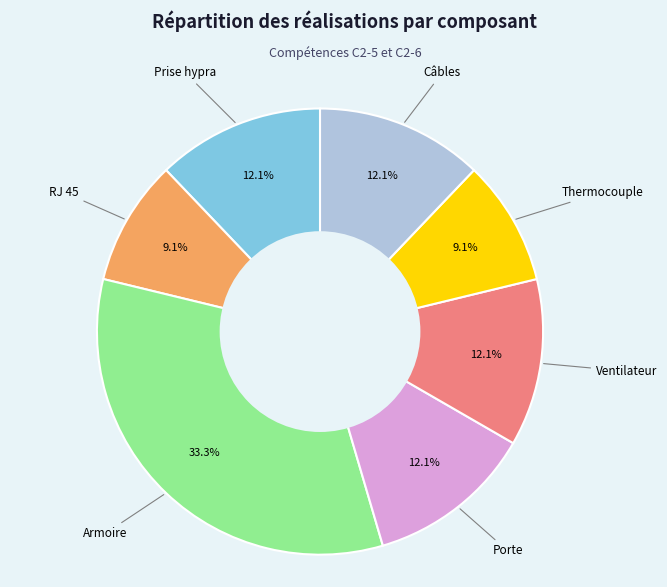

How many segments does this pie chart have?

7